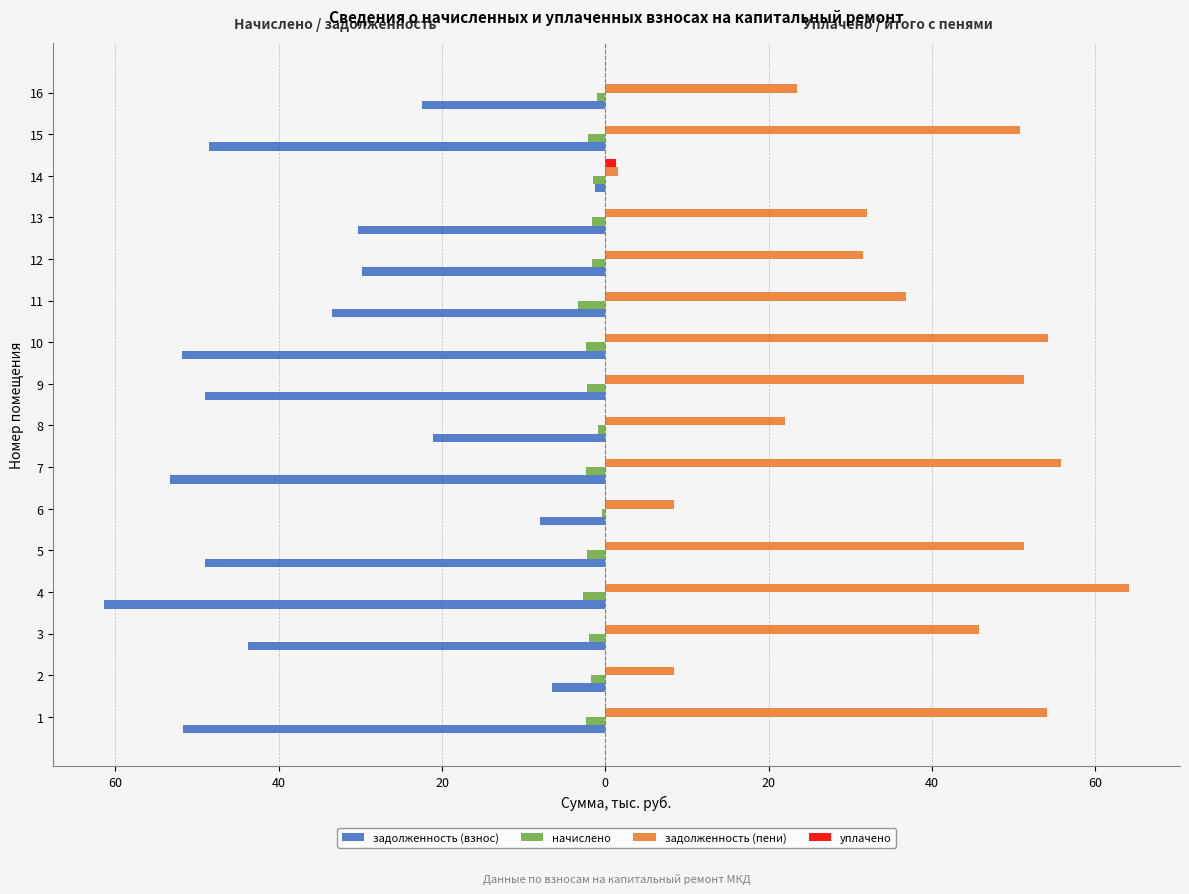

Rank the series at 15 from lowest to highest value.

задолженность (взнос), начислено, уплачено, задолженность (пени)